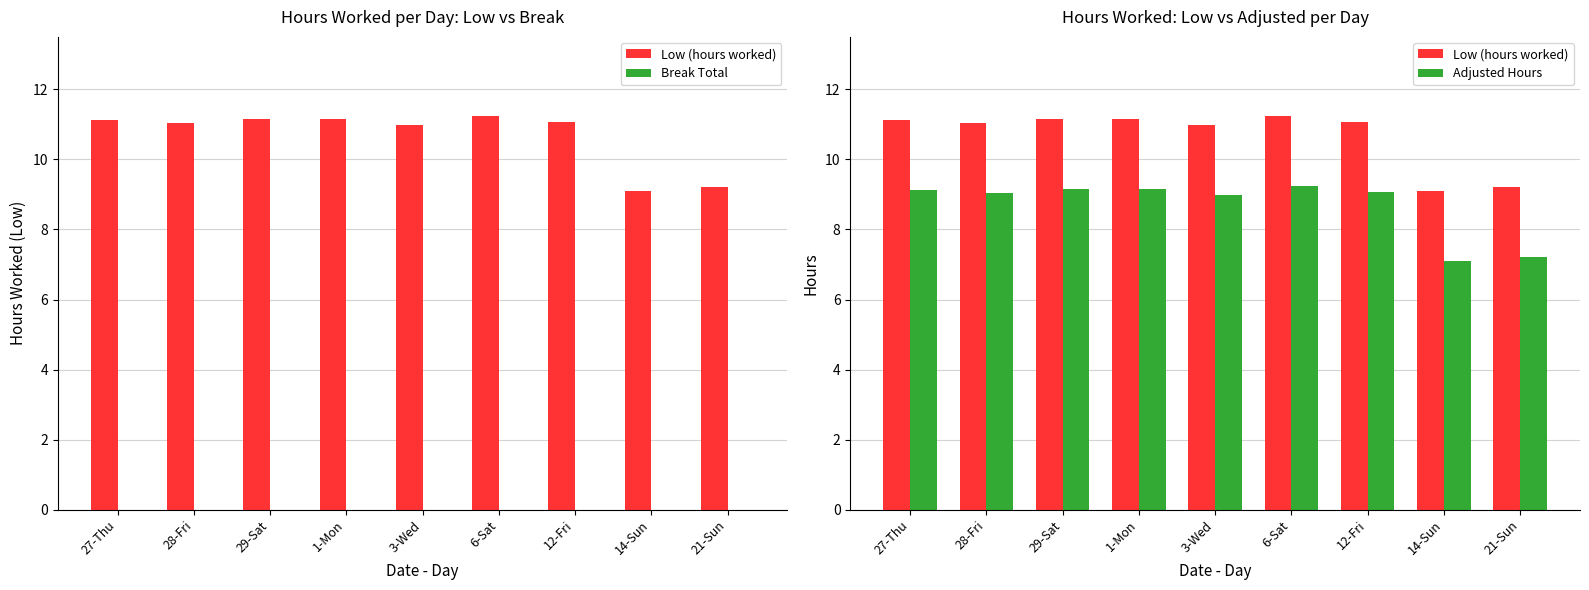

Is the value of Break Total at 14-Sun greater than the value of Low (hours worked) at 21-Sun?

No